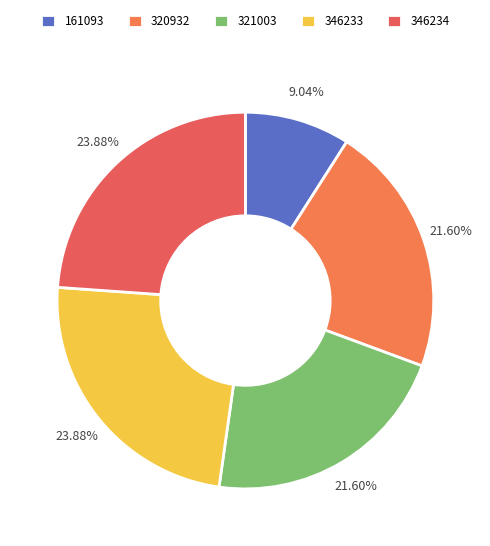

To the nearest percent, what is the combined percentage of 346234 and 346233?

48%